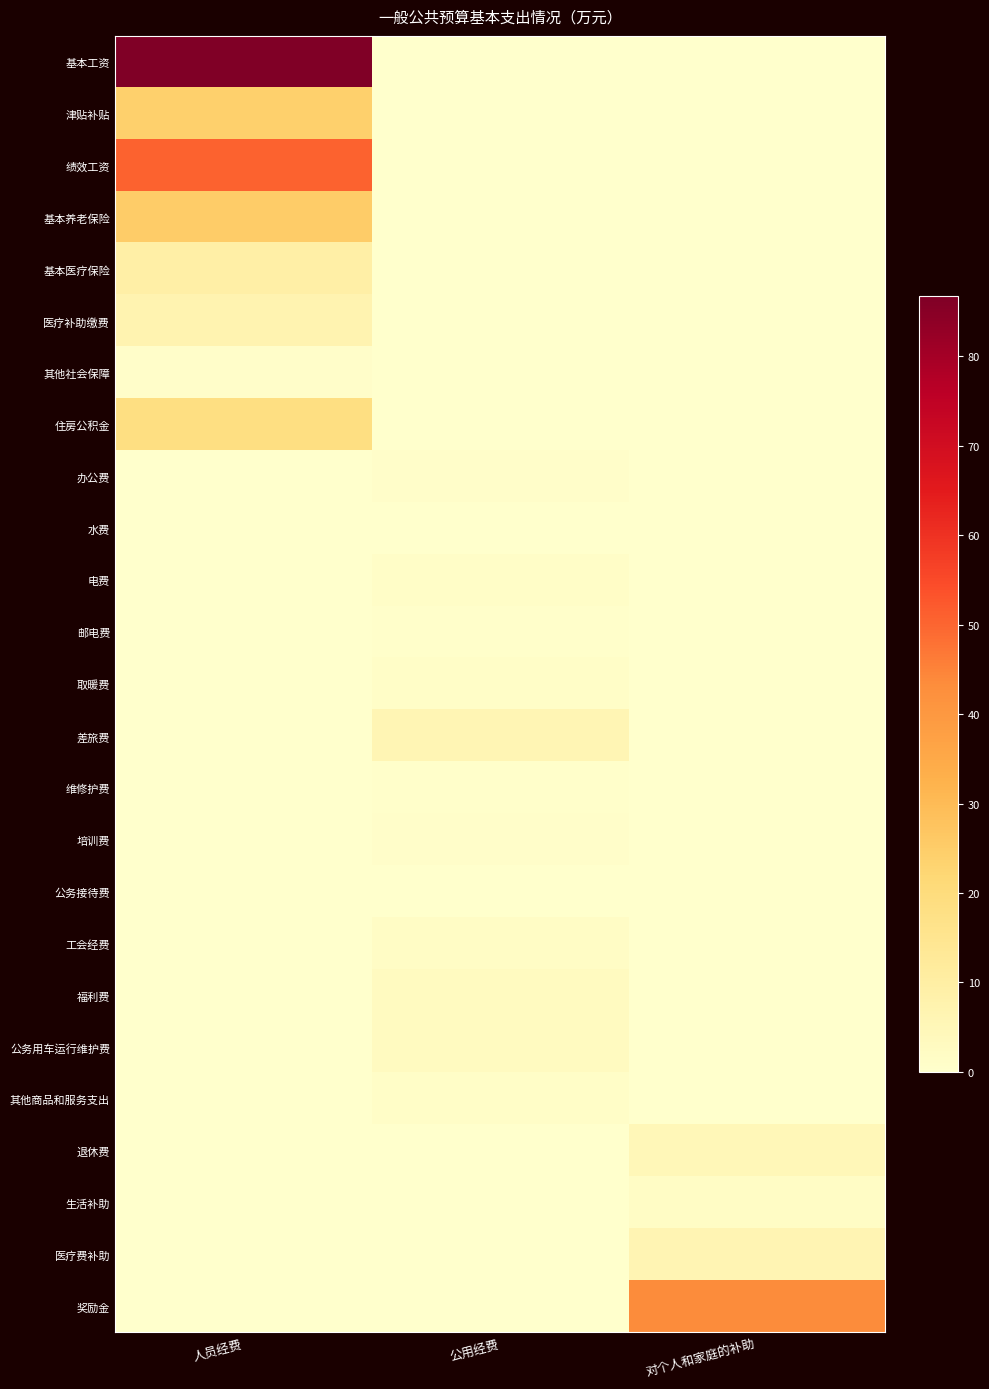

What is the greatest value displayed?

86.7